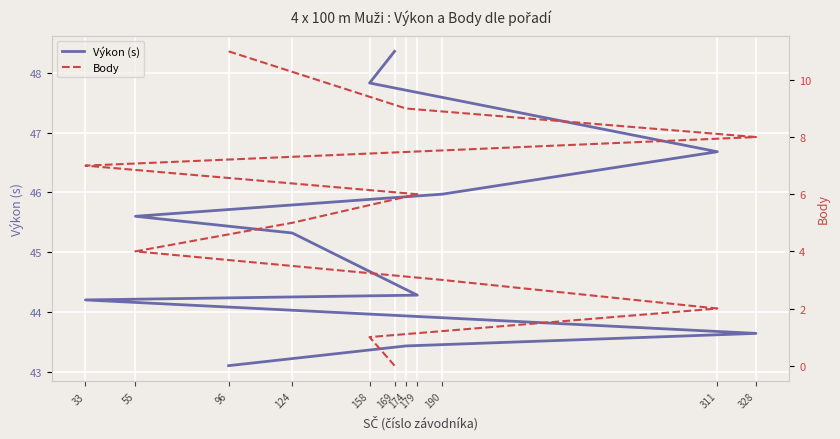

What is the difference between the Body values at 124 and 179?

1.0